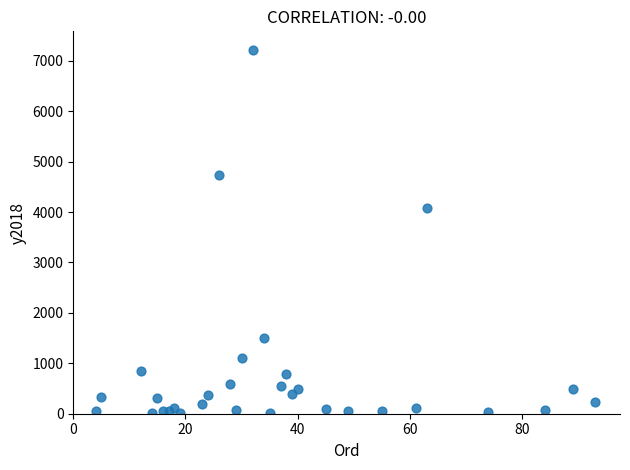

What is the range of X values (max minus min)?

89